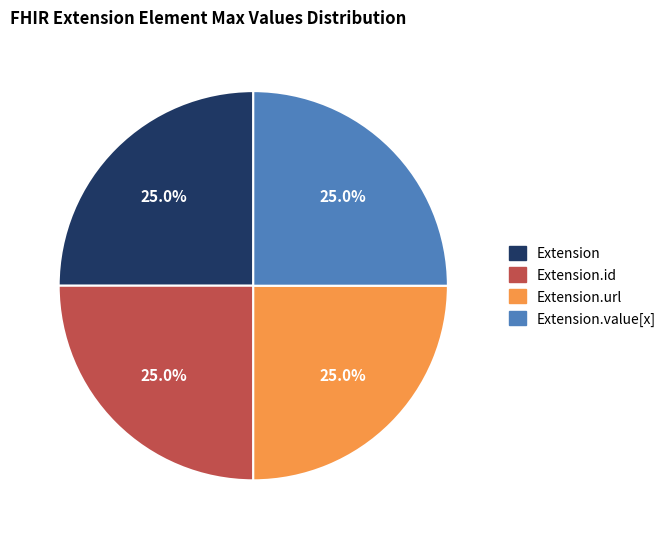

Is there any slice that represents more than half of the pie?

No